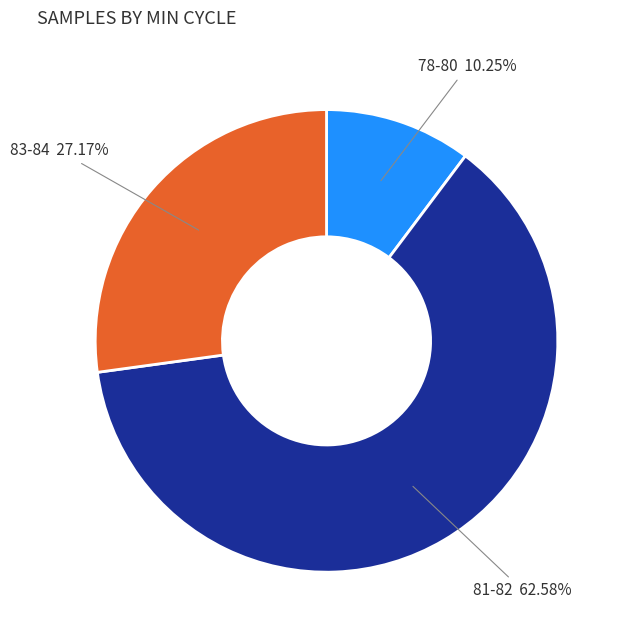

Which slice represents more than half of the pie?

81-82